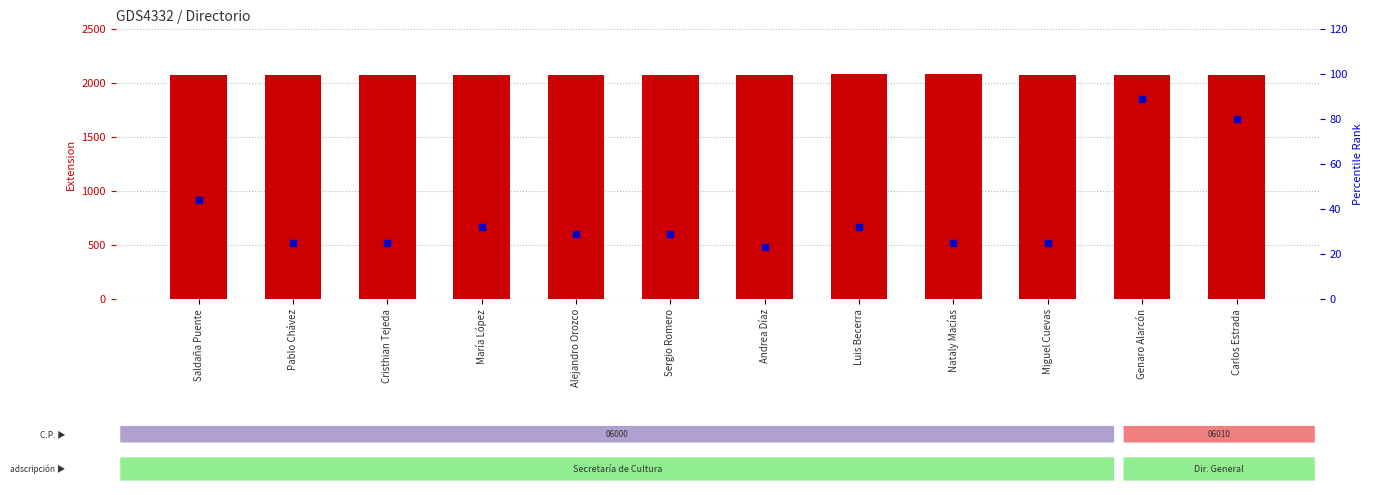

Is the value of count at Carlos Estrada greater than the value of percentile rank within the sample at Luis Becerra?

Yes